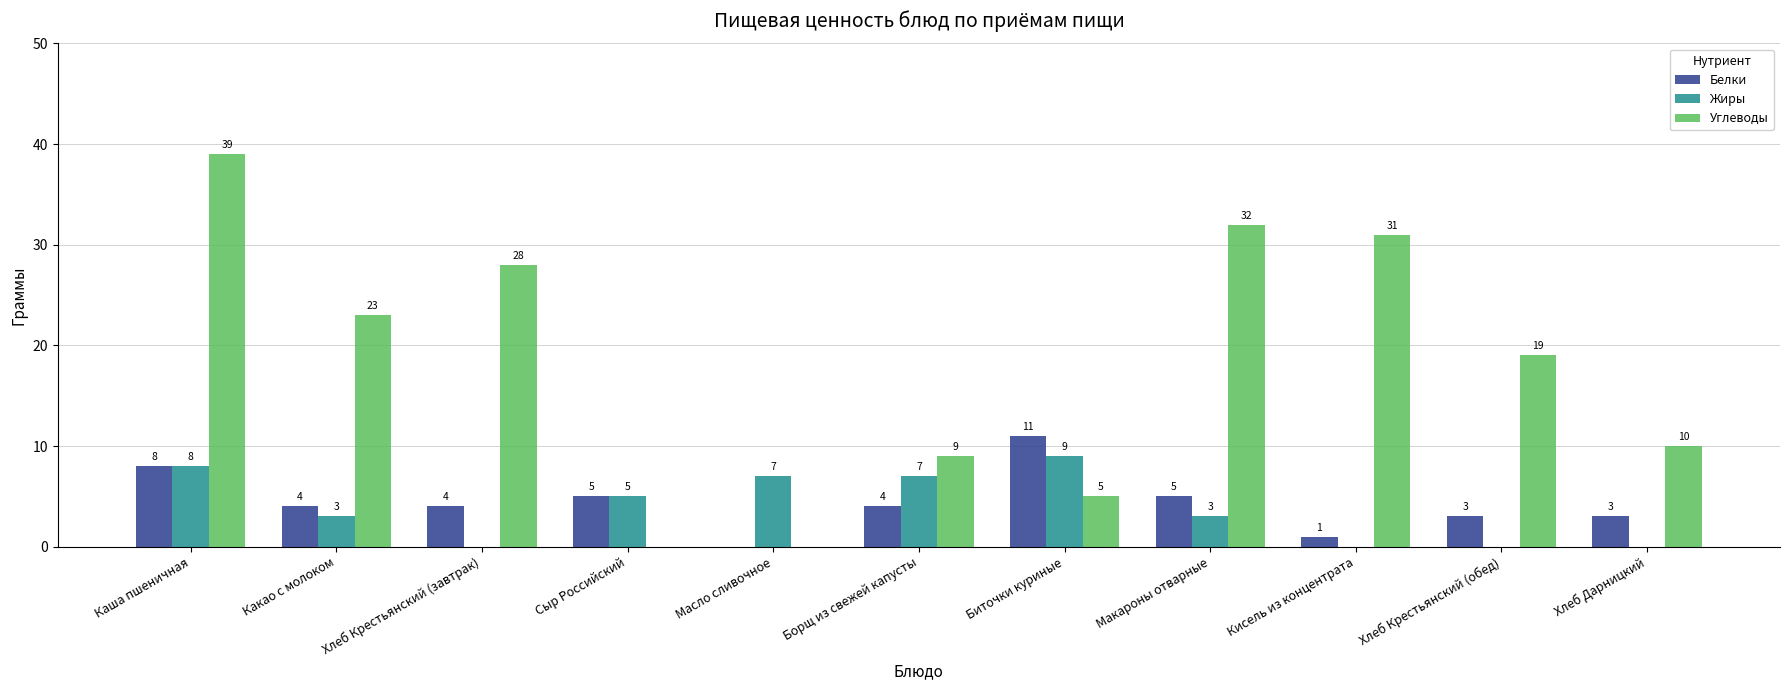

How many data points does each series have?

11